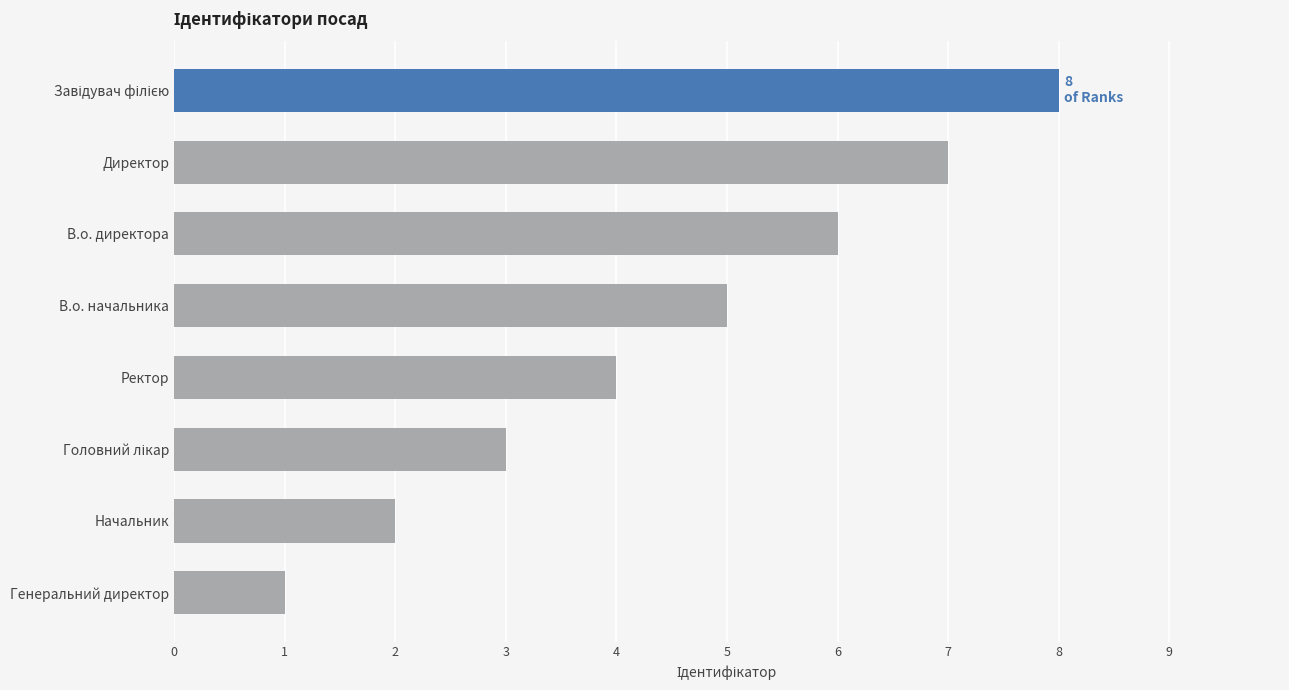

What is the maximum value shown in the chart?

8